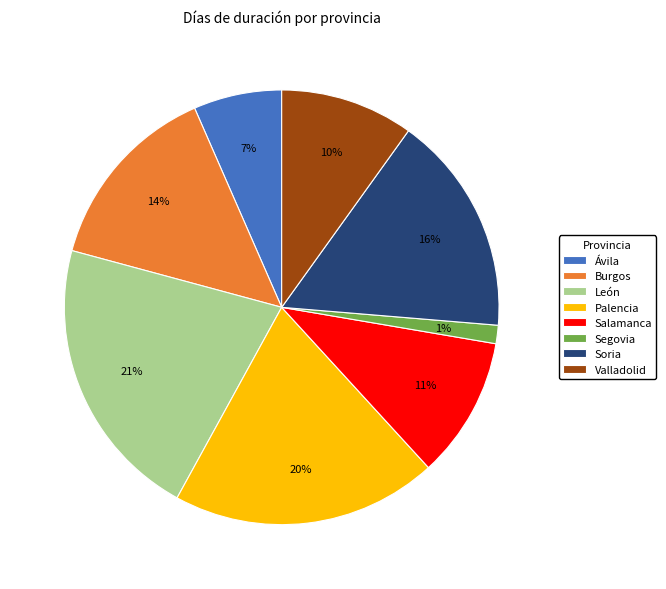

Which slice is the smallest?

Segovia